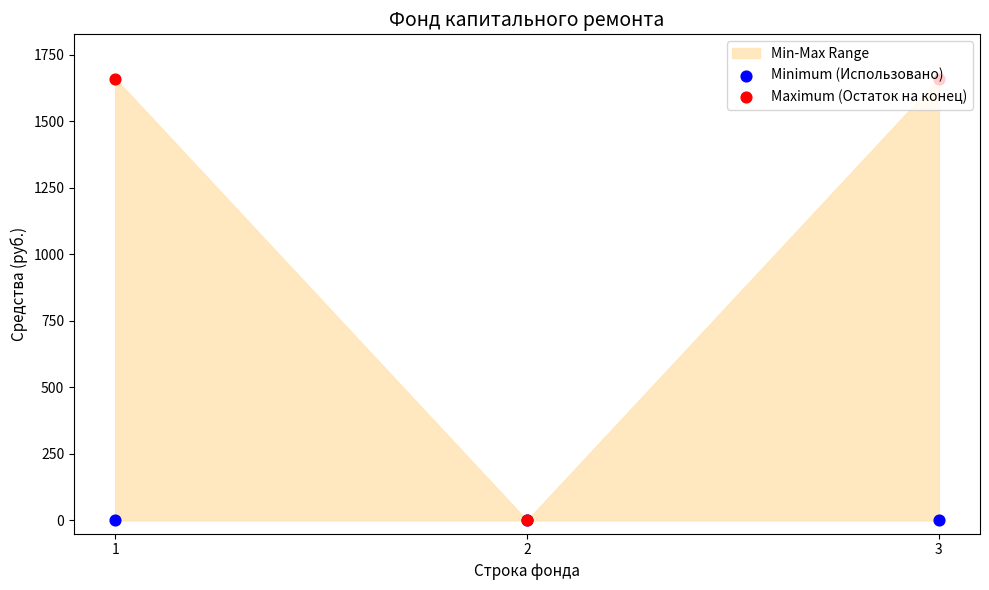

At how many categories does at least one series exceed 761?

2